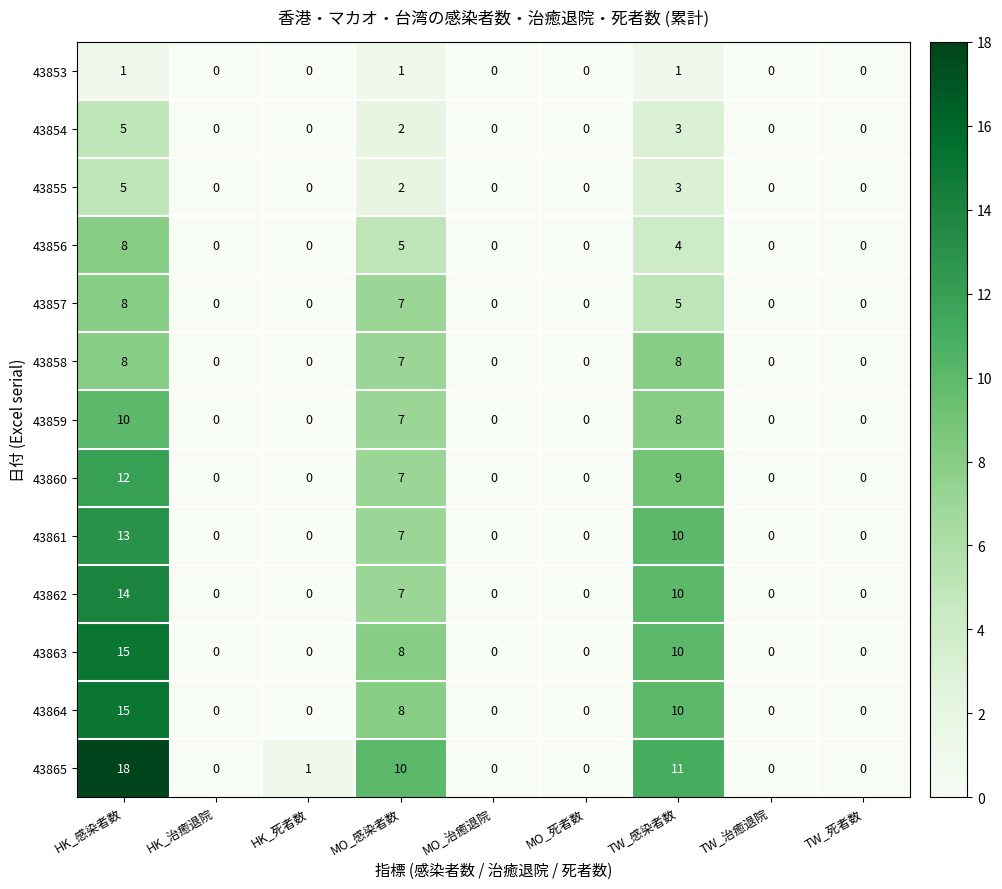

What is the maximum value for 43857?

8